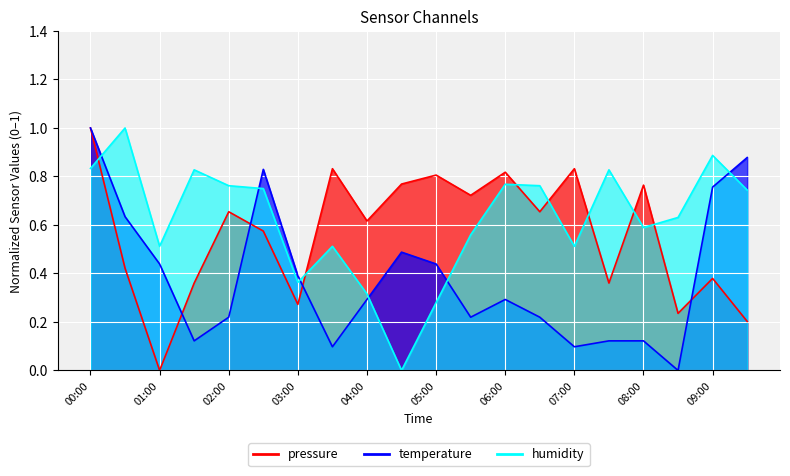

How many interior local peaks does the temperature series have?

3